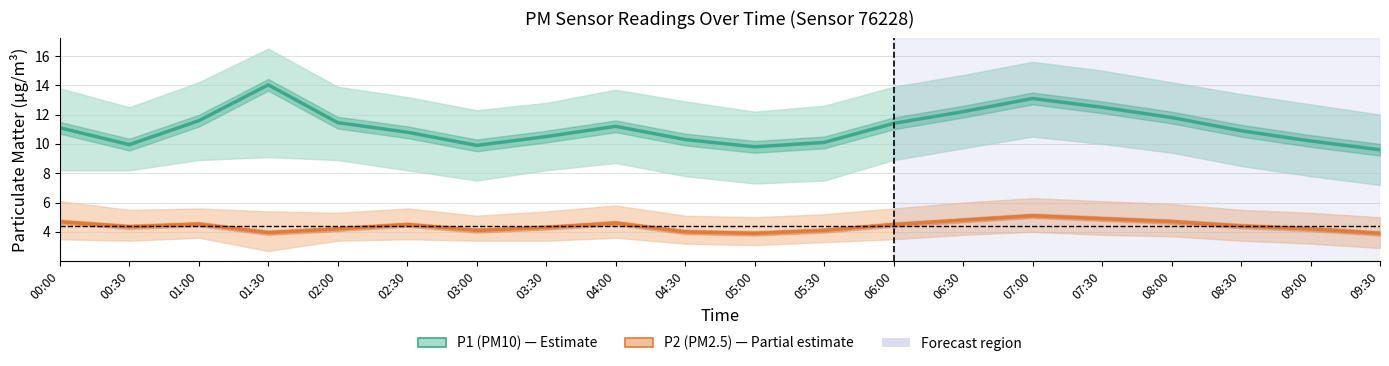

Where does the P2 (PM2.5) series first go above 4?

00:00